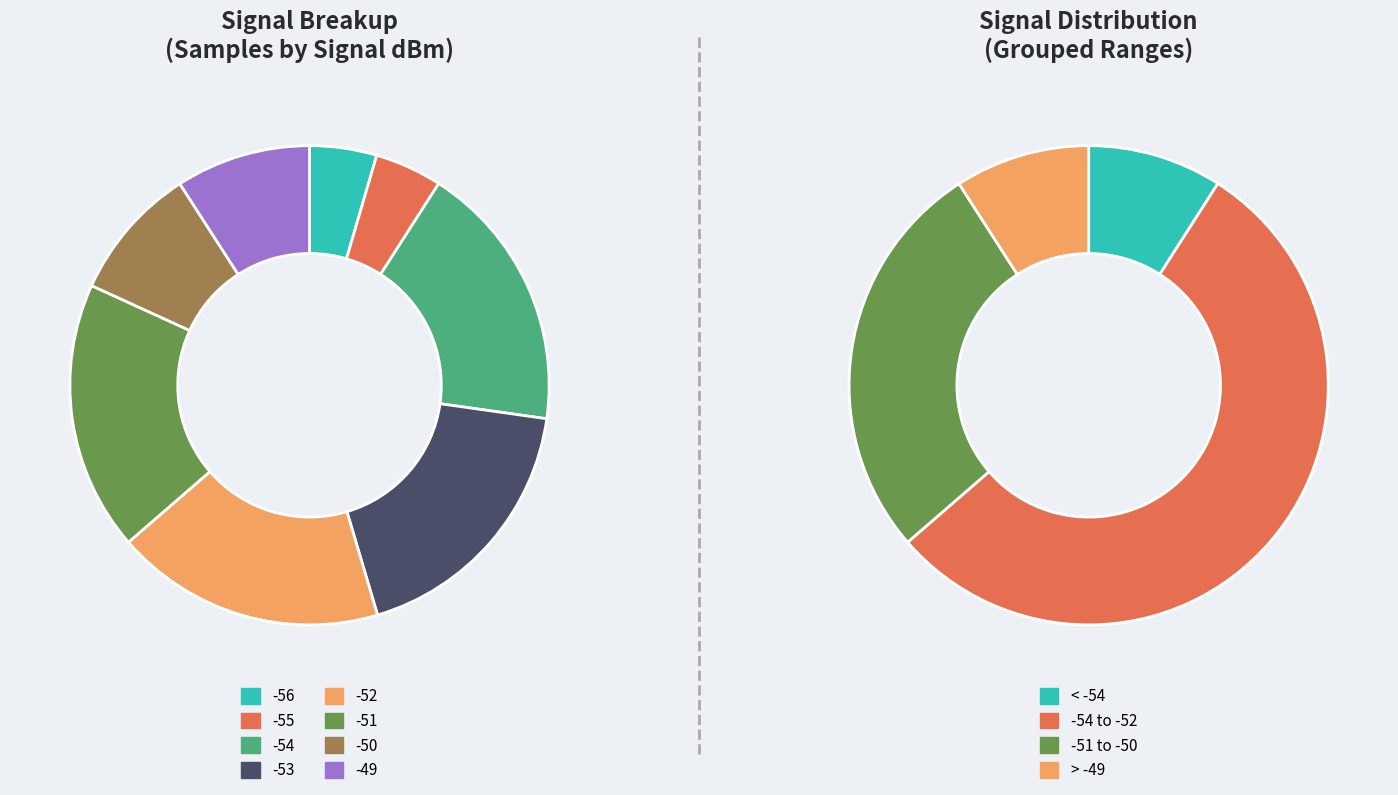

What is the change in value from -50 to -51?

+12344